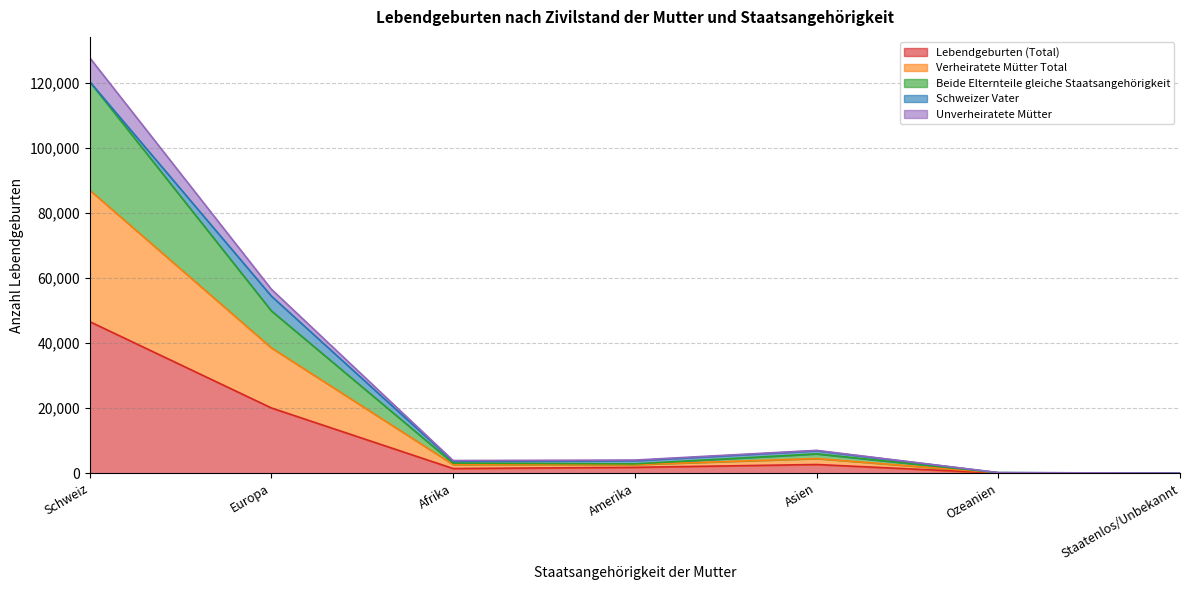

Which category has the lowest value in the Lebendgeburten (Total) series?

Staatenlos/Unbekannt